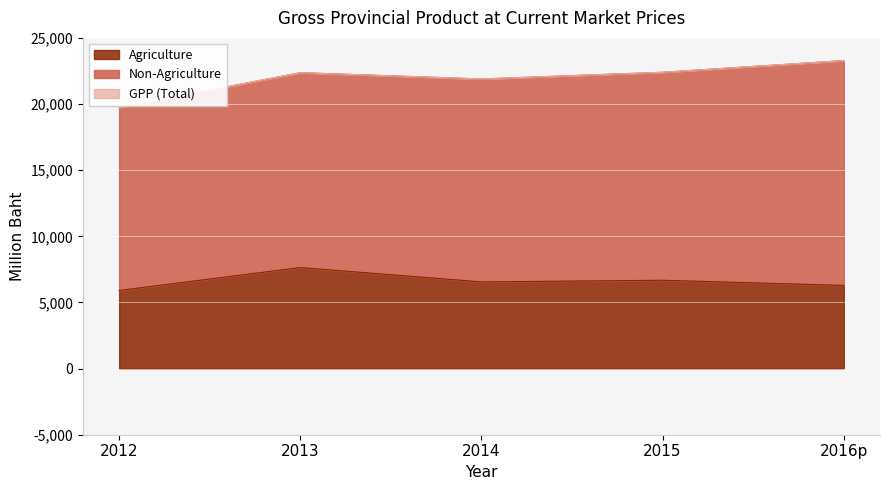

What is the highest value of the Agriculture series?

7639